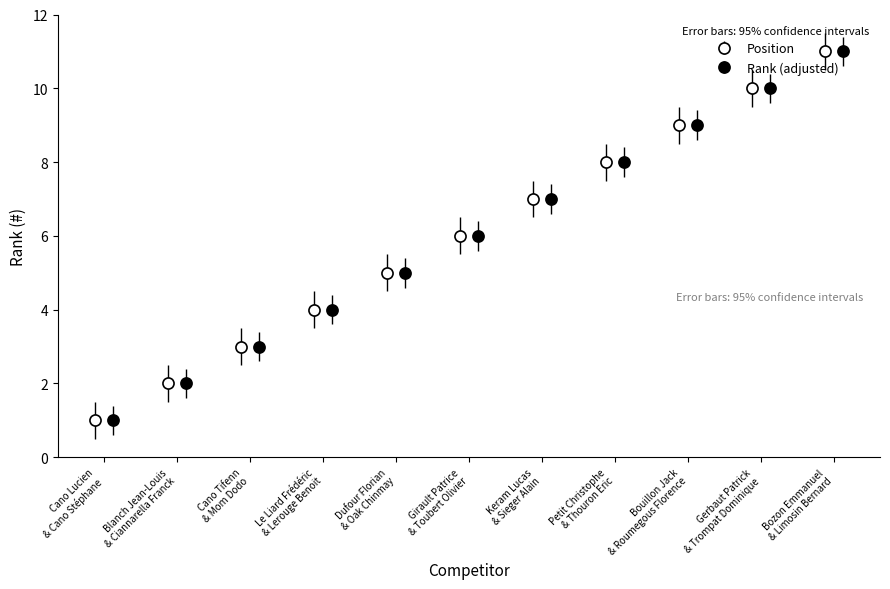

Count the values in the range 3 to 9.

7